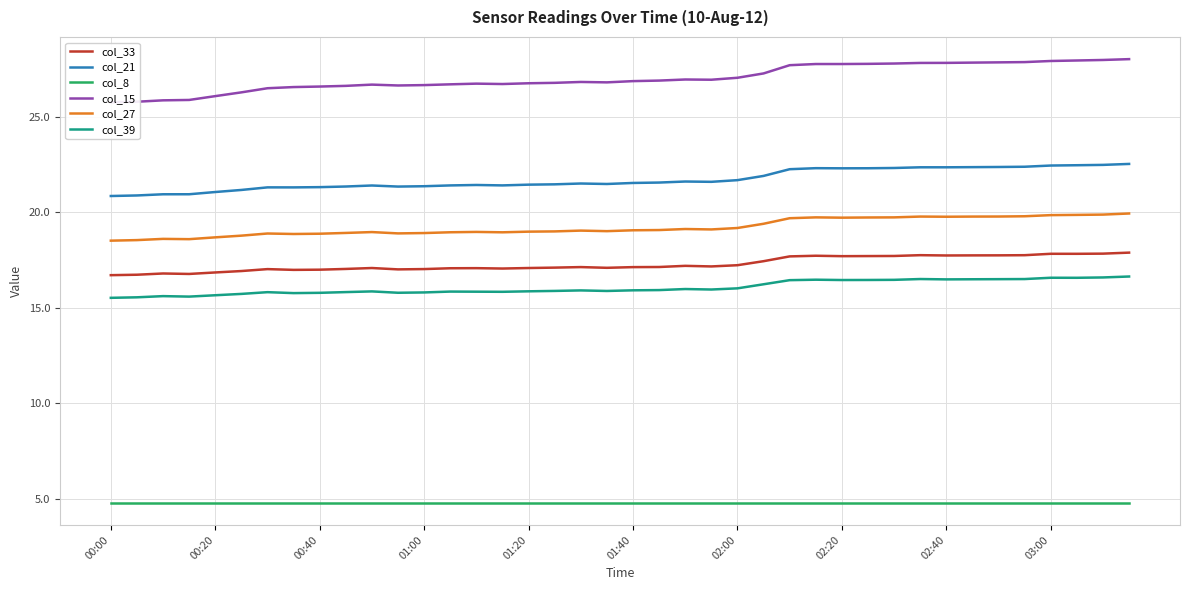

True or false: col_8 and col_33 intersect in this chart.

False